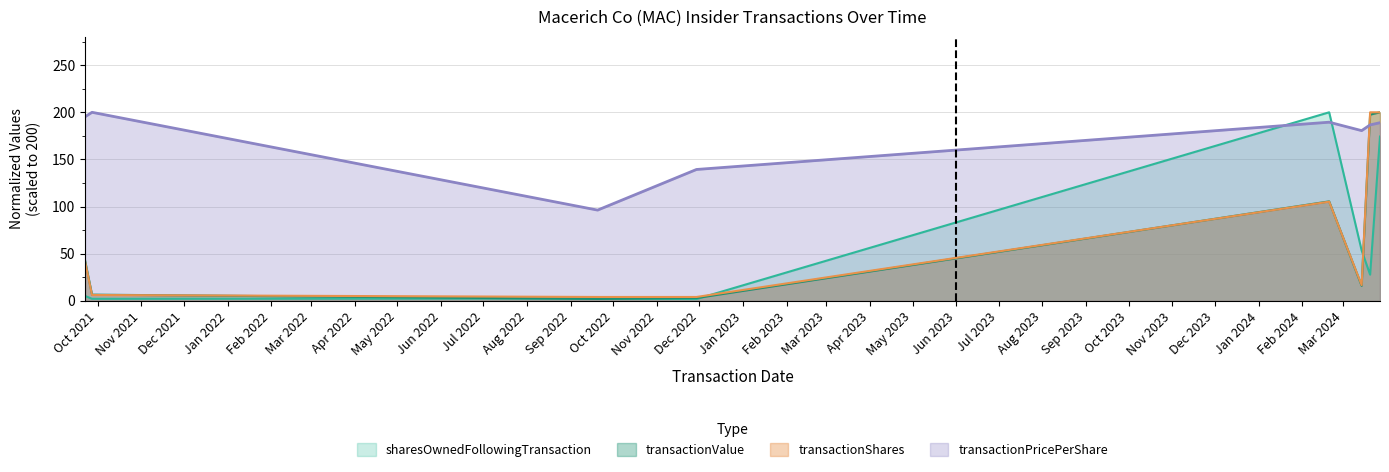

The value of transactionValue at 2021-09-27 is 6.7. True or false?

True